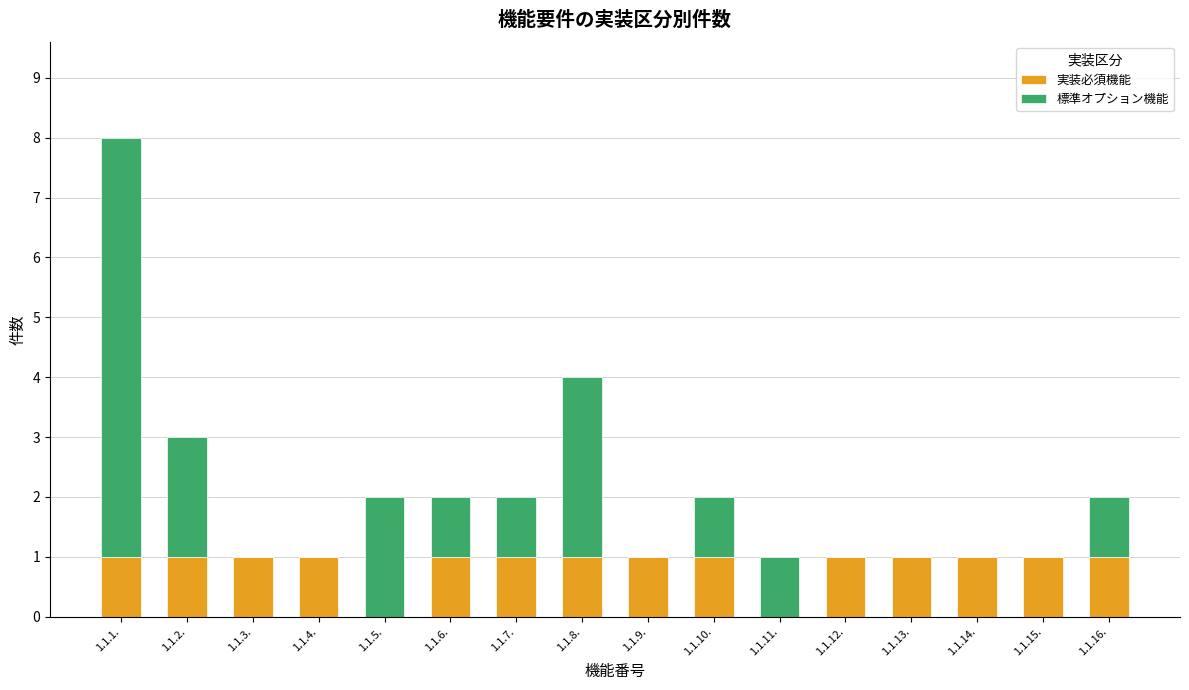

The 実装必須機能 series shows 2 at 1.1.7.. True or false?

False